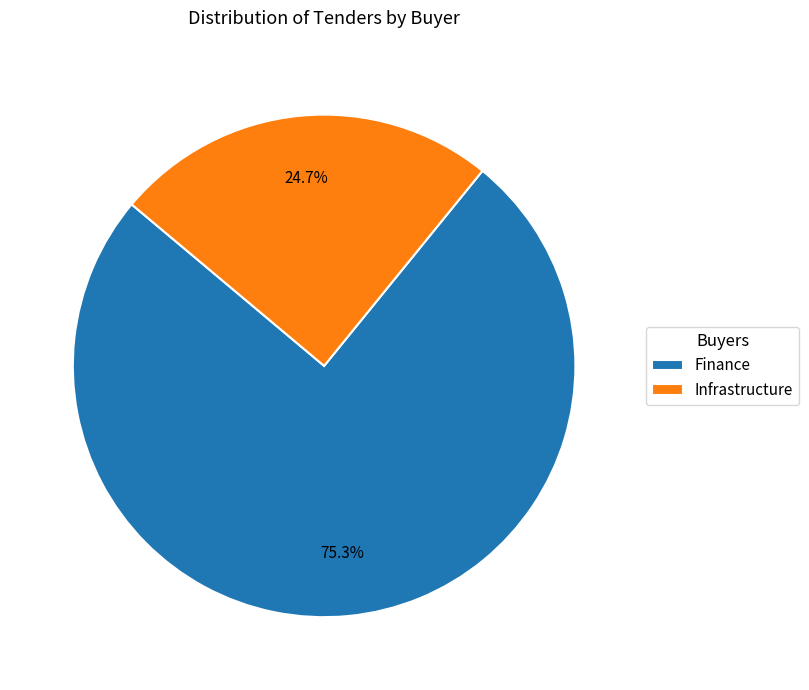

Which category has the smallest portion of the pie?

Infrastructure